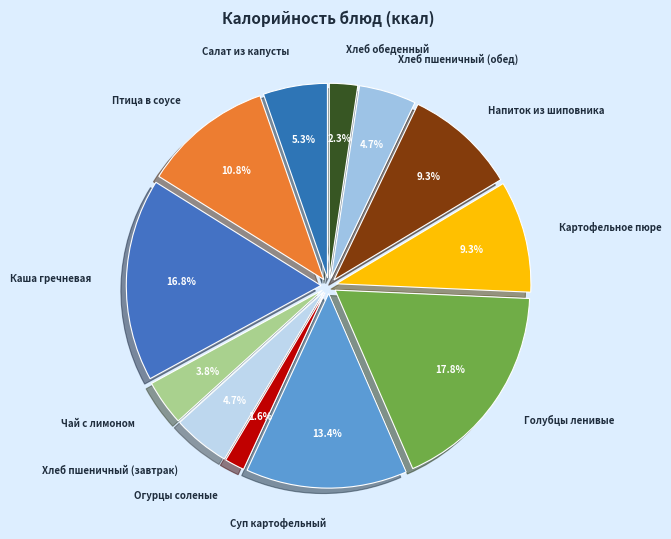

What percentage is the Птица в соусе slice, to the nearest percent?

11%